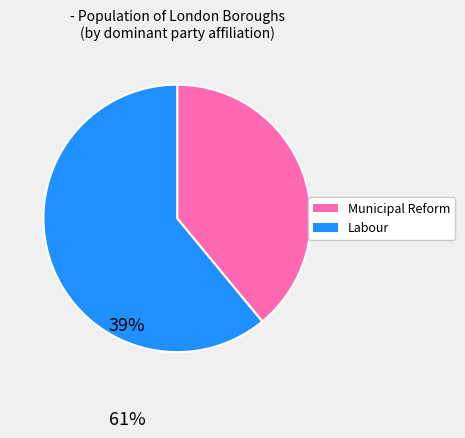

Does any single category account for the majority?

Yes